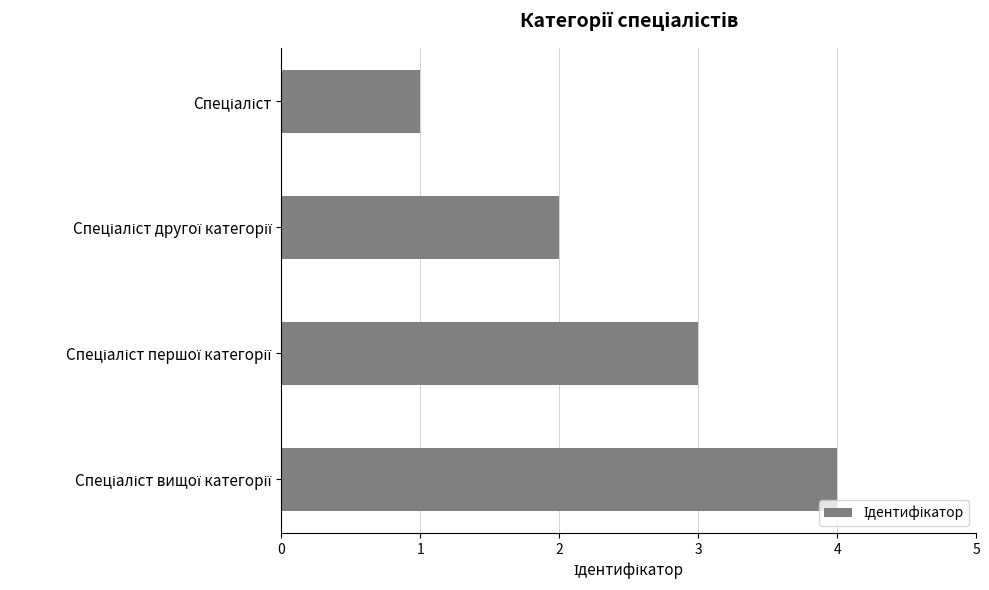

What is the sum of all values?

10